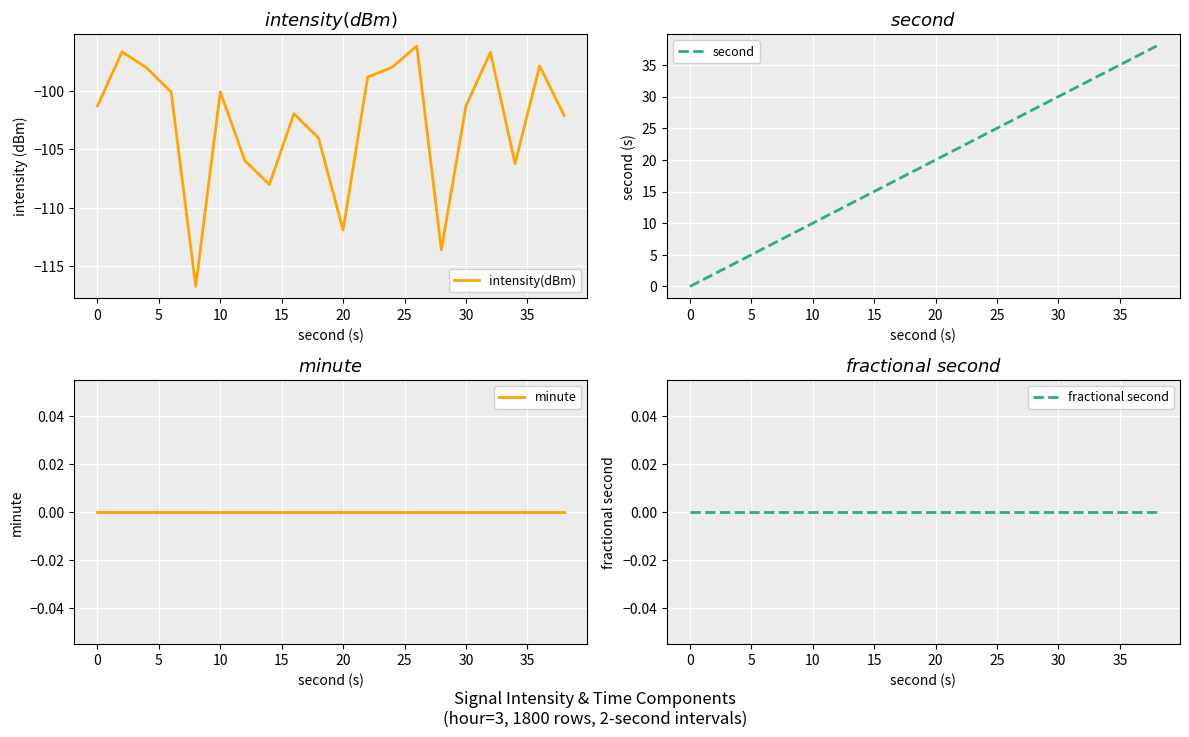

What is the maximum value for intensity(dBm)?

-96.1